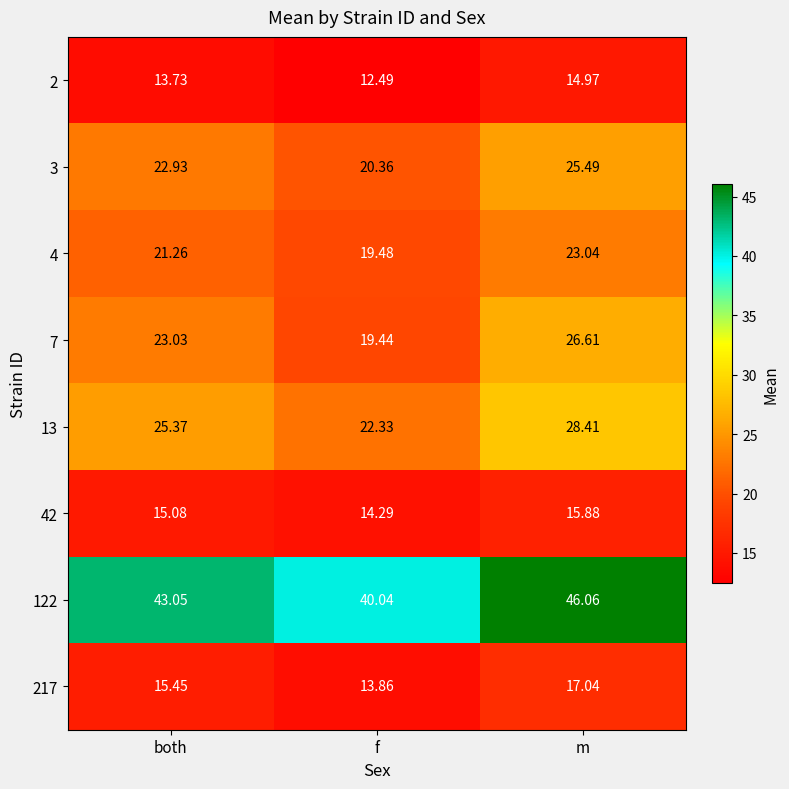

Rank the categories by 122 value from lowest to highest.

f, both, m